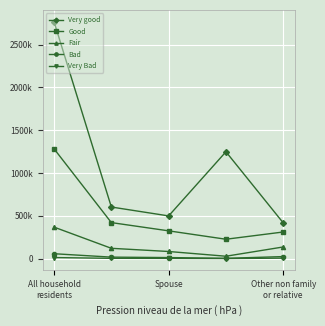

Does the chart have visible grid lines?

Yes